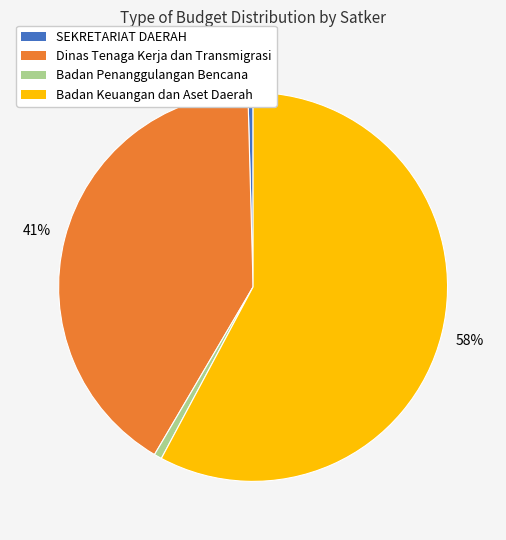

To the nearest percent, what is the average slice percentage?

25%